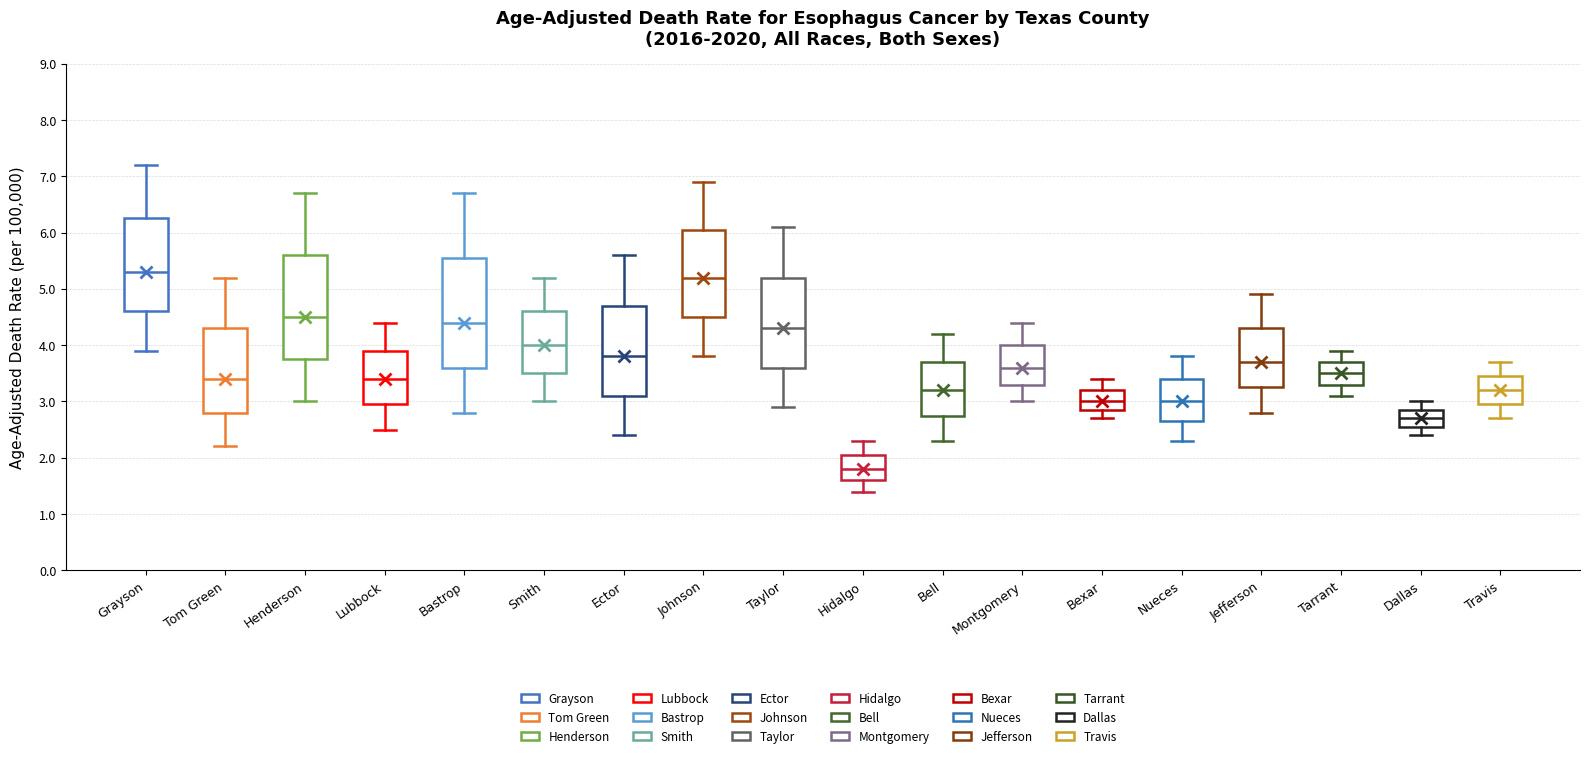

Reading left to right, read every box against the y-axis: the position of its median line, the range the box covers, and the ends of its whiskers. The values are not printed on the chart, so give them approximately, as read against the axis.

Grayson: median 5.3, box 4.6 to 6.3, whiskers 3.9 to 7.2
Tom Green: median 3.4, box 2.8 to 4.3, whiskers 2.2 to 5.2
Henderson: median 4.5, box 3.8 to 5.6, whiskers 3.0 to 6.7
Lubbock: median 3.4, box 3.0 to 3.9, whiskers 2.5 to 4.4
Bastrop: median 4.4, box 3.6 to 5.6, whiskers 2.8 to 6.7
Smith: median 4.0, box 3.5 to 4.6, whiskers 3.0 to 5.2
Ector: median 3.8, box 3.1 to 4.7, whiskers 2.4 to 5.6
Johnson: median 5.2, box 4.5 to 6.1, whiskers 3.8 to 6.9
Taylor: median 4.3, box 3.6 to 5.2, whiskers 2.9 to 6.1
Hidalgo: median 1.8, box 1.6 to 2.1, whiskers 1.4 to 2.3
Bell: median 3.2, box 2.8 to 3.7, whiskers 2.3 to 4.2
Montgomery: median 3.6, box 3.3 to 4.0, whiskers 3.0 to 4.4
Bexar: median 3.0, box 2.9 to 3.2, whiskers 2.7 to 3.4
Nueces: median 3.0, box 2.7 to 3.4, whiskers 2.3 to 3.8
Jefferson: median 3.7, box 3.3 to 4.3, whiskers 2.8 to 4.9
Tarrant: median 3.5, box 3.3 to 3.7, whiskers 3.1 to 3.9
Dallas: median 2.7, box 2.6 to 2.9, whiskers 2.4 to 3.0
Travis: median 3.2, box 3.0 to 3.5, whiskers 2.7 to 3.7